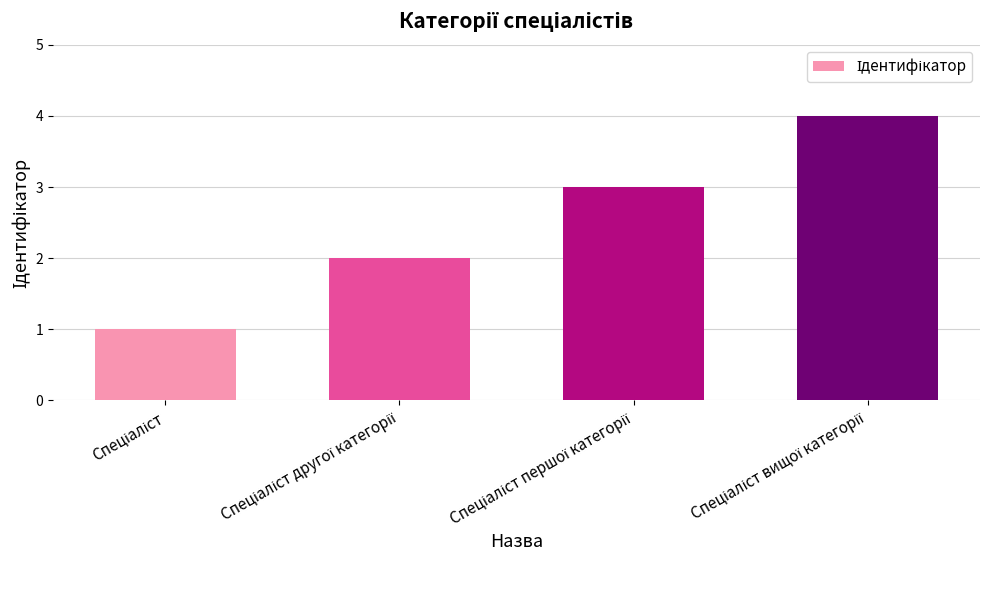

What is the sum of all values?

10